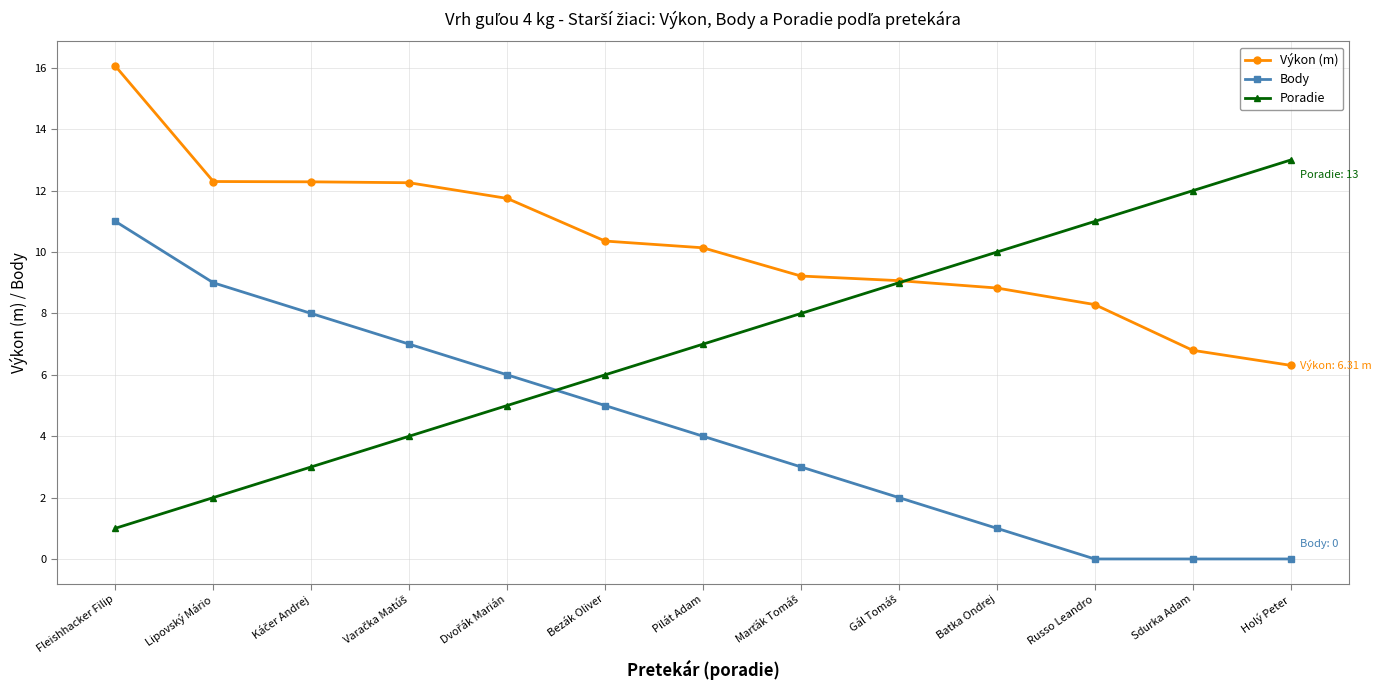

True or false: Poradie and Body cross at least once.

True